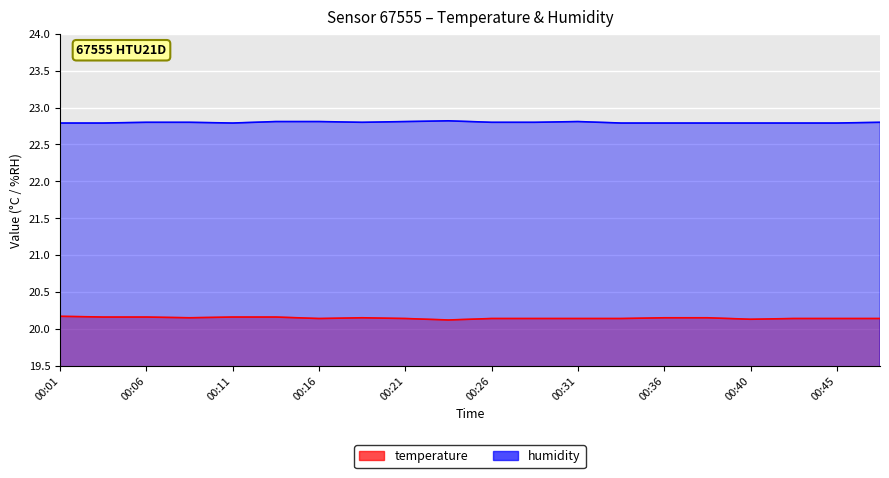

List the series in order of their peak value, lowest first.

temperature, humidity